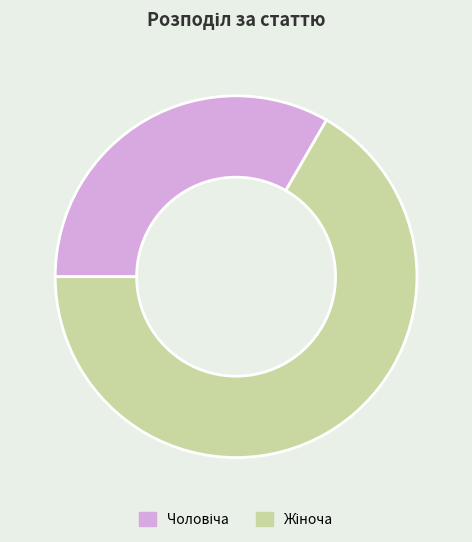

Does any single category account for the majority?

Yes